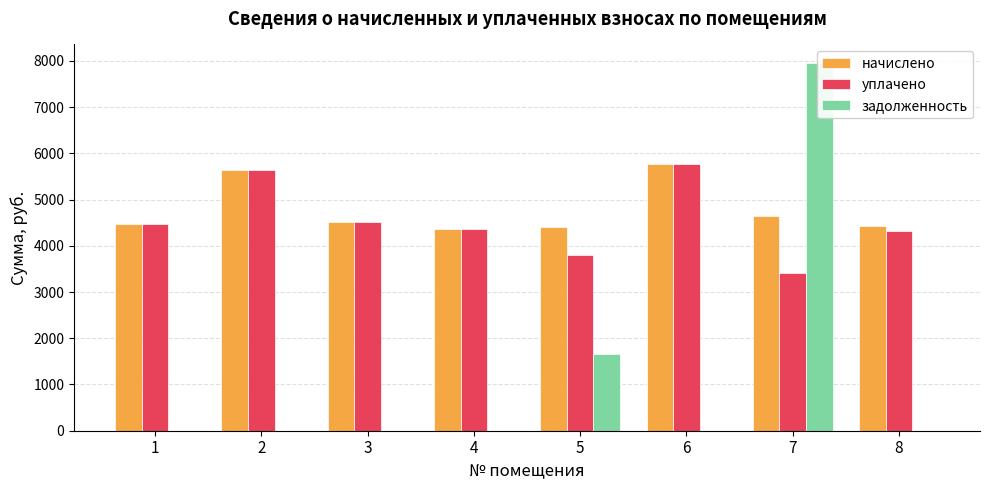

What are all the series names shown in the legend?

начислено, уплачено, задолженность